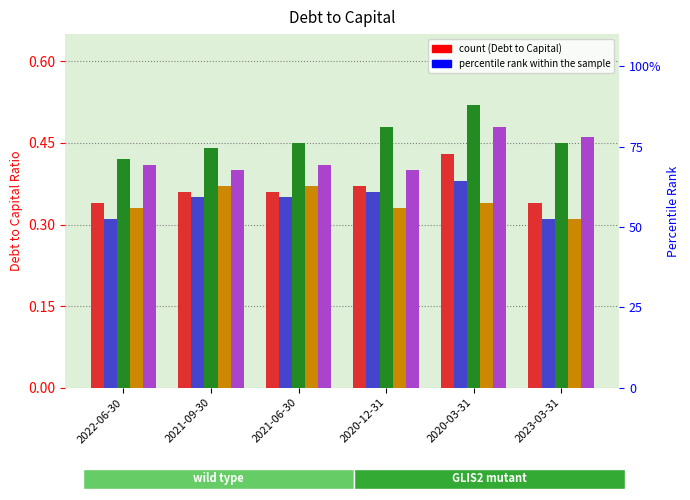

What is the label of the 1st bar from the left?

2022-06-30